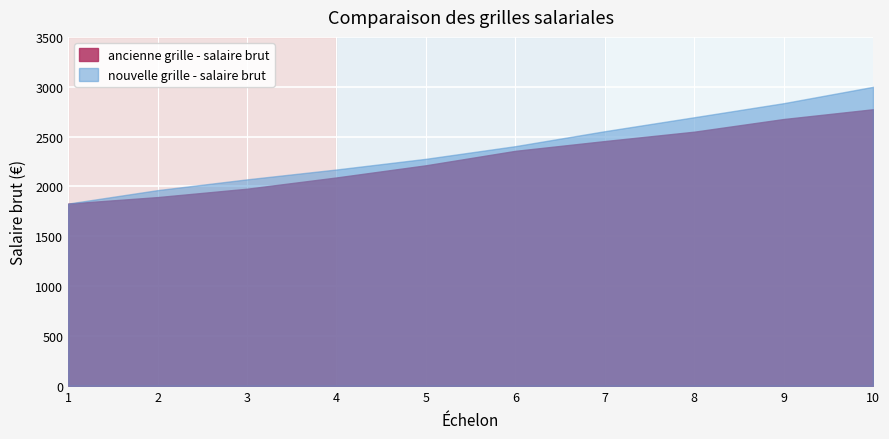

What is the difference between the nouvelle grille - salaire brut values at 6 and 9?

431